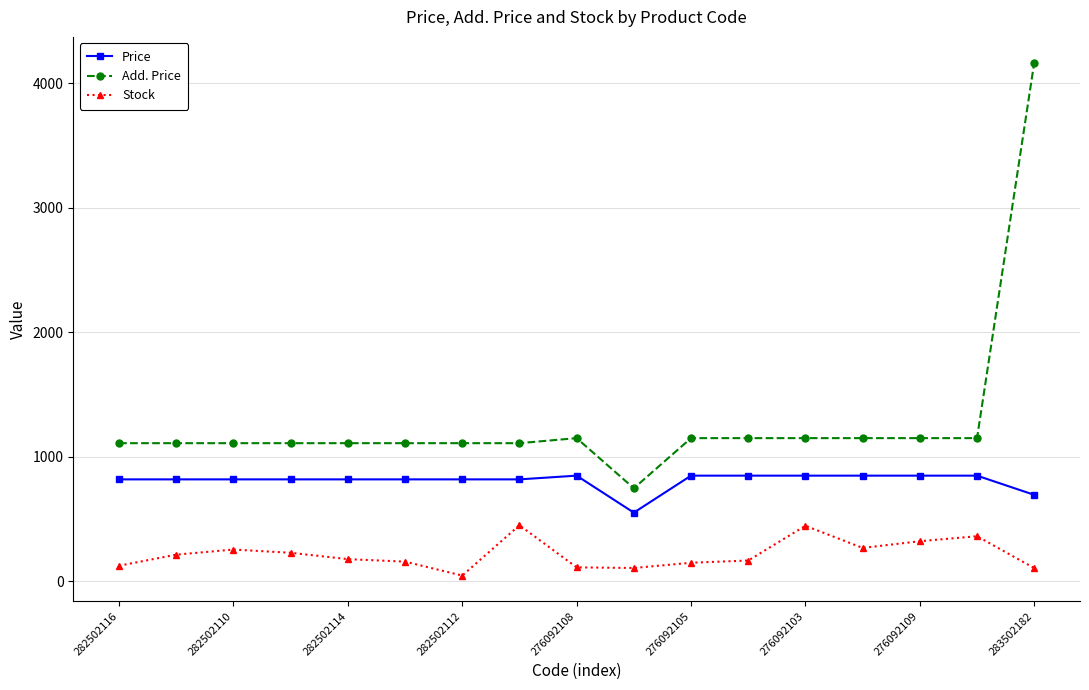

Is this an area chart (filled region under the line)?

No